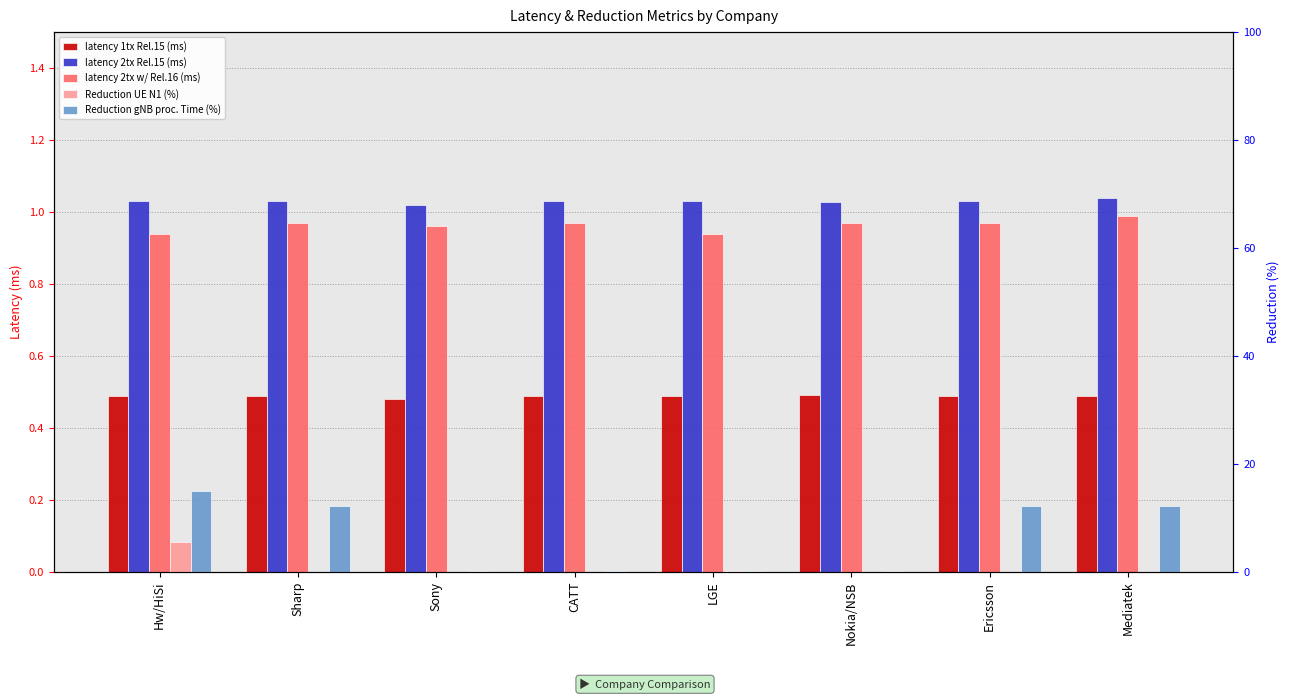

What is the lowest value of the latency 1tx Rel.15 (ms) series?

0.5